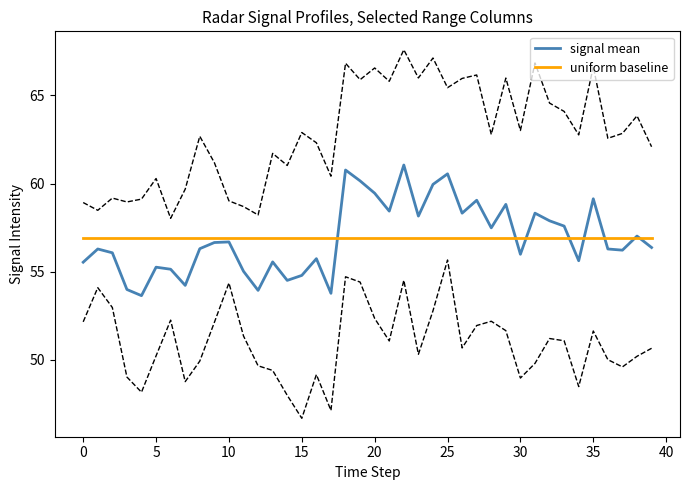

Does the chart have visible grid lines?

No